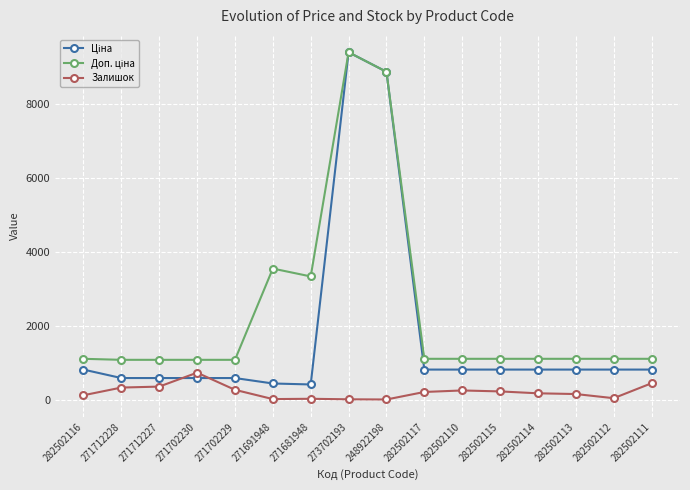

What is the label of the 1st point from the left?

282502116